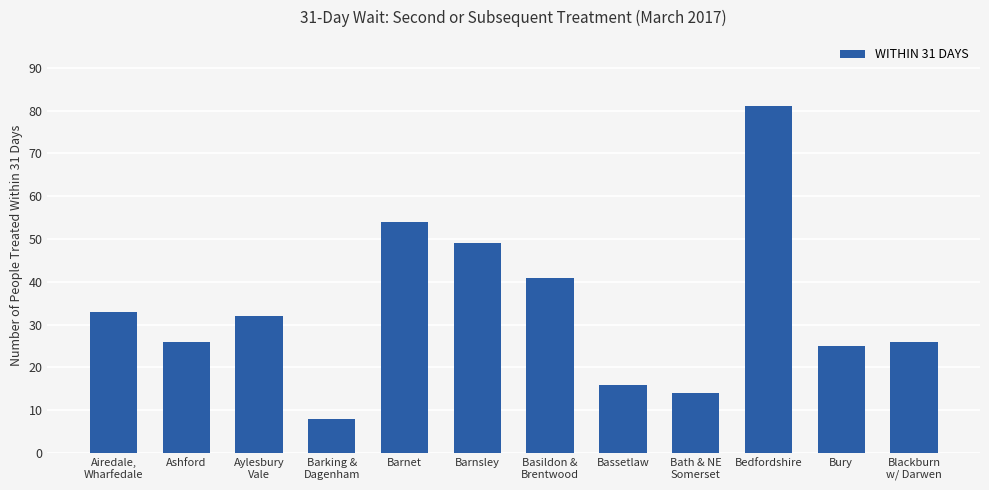

Reading left to right, list all the values displayed in this chart.

33	26	32	8	54	49	41	16	14	81	25	26